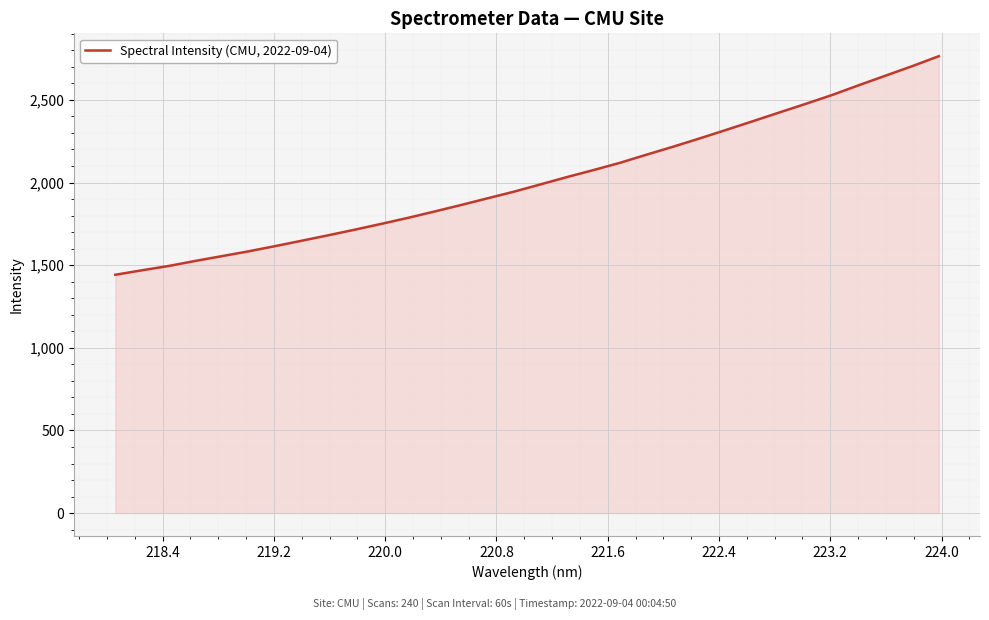

What is the minimum value shown in the chart?

1442.2